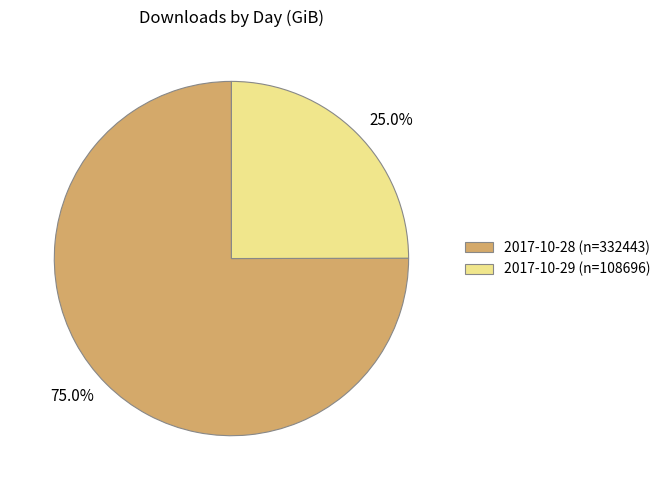

How many segments does this pie chart have?

2